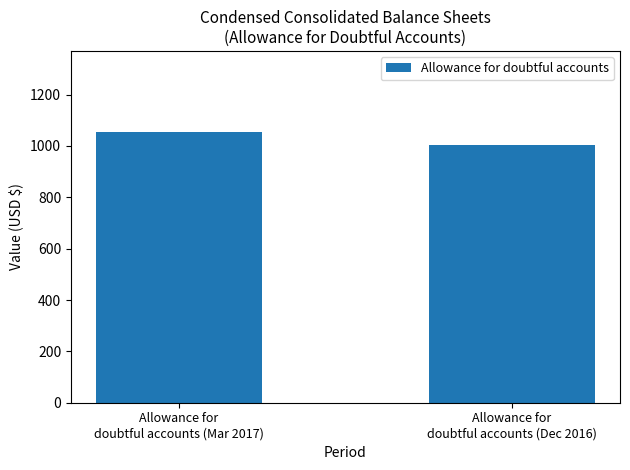

Rank the categories by value from highest to lowest.

Allowance for
doubtful accounts (Mar 2017), Allowance for
doubtful accounts (Dec 2016)